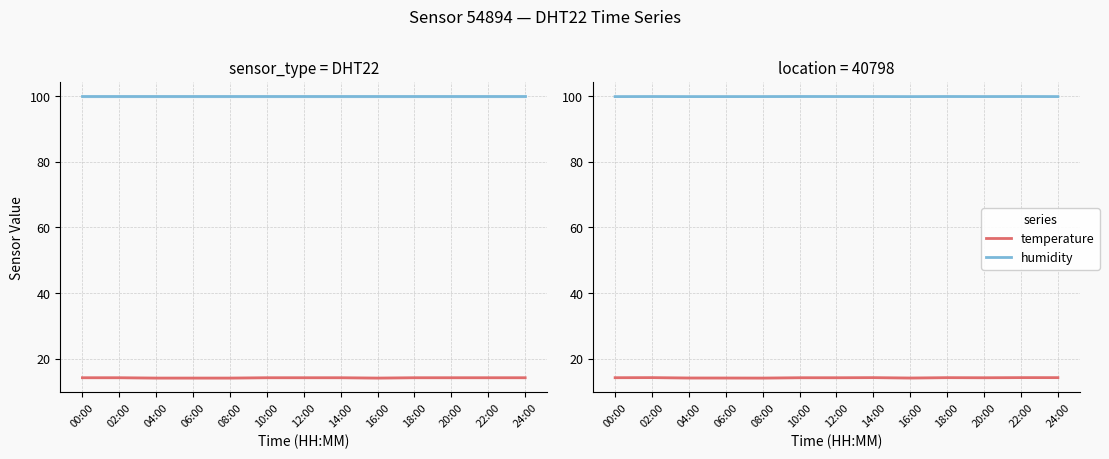

Rank the categories by temperature value from highest to lowest.

22:00, 02:00, 14:00, 24:00, 18:00, 00:00, 10:00, 12:00, 20:00, 04:00, 16:00, 06:00, 08:00